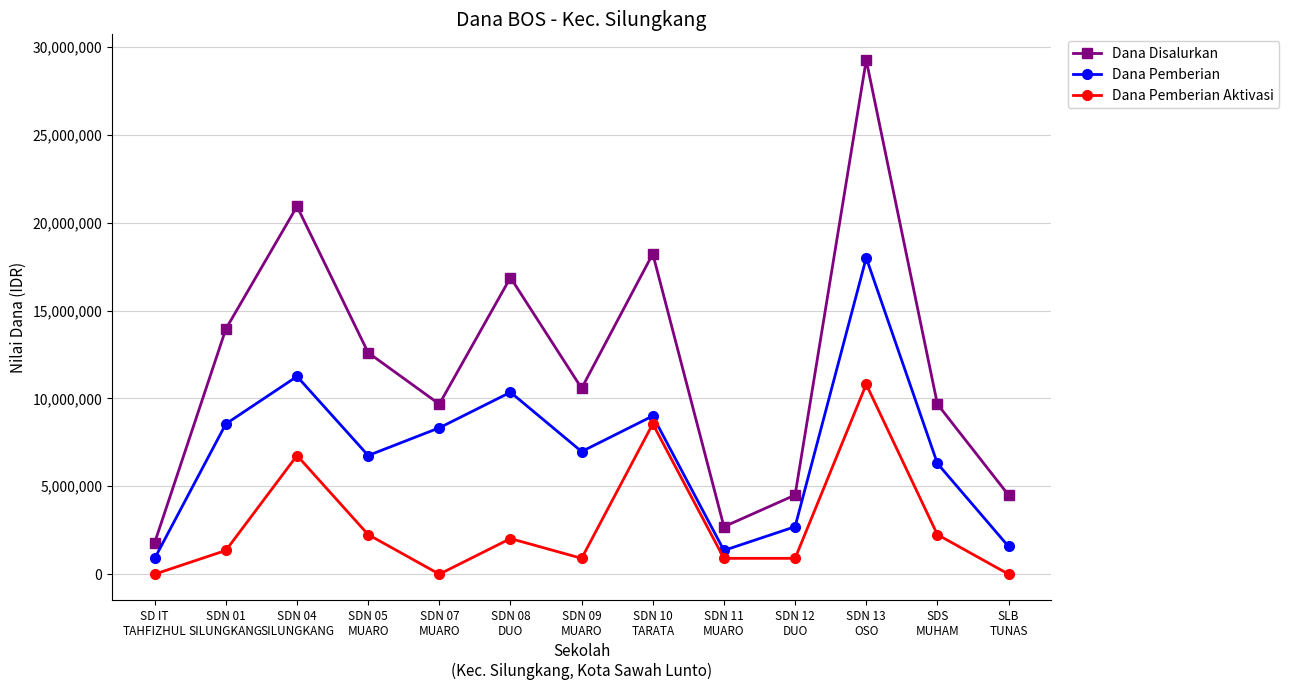

Does the chart display data point markers on the line(s)?

Yes